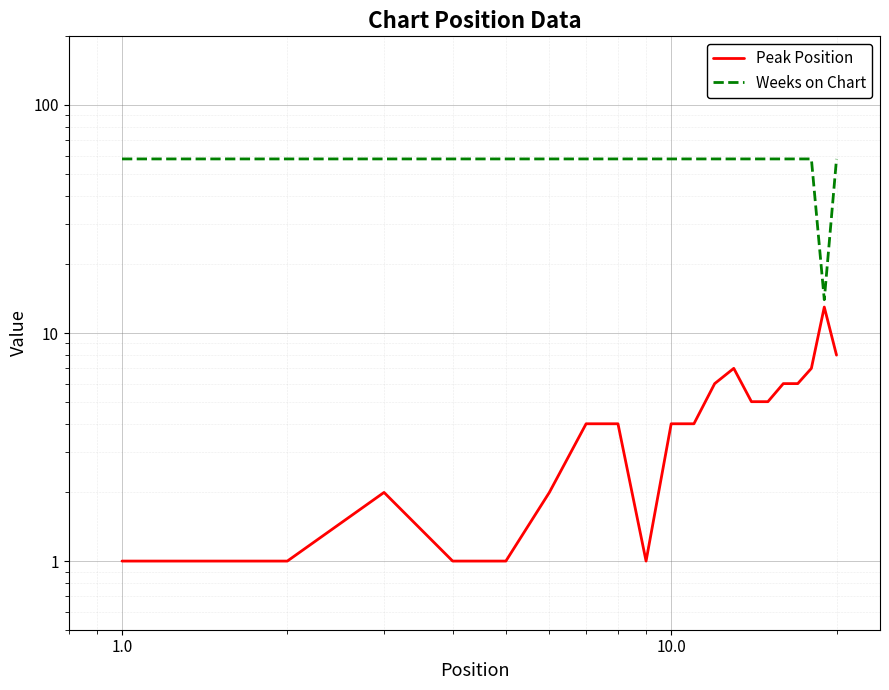

Reading left to right, extract all data points from this chart.

Peak Position: 1	1	2	1	1	2	4	4	1	4	4	6	7	5	5	6	6	7	13	8
Weeks on Chart: 58	58	58	58	58	58	58	58	58	58	58	58	58	58	58	58	58	58	14	58